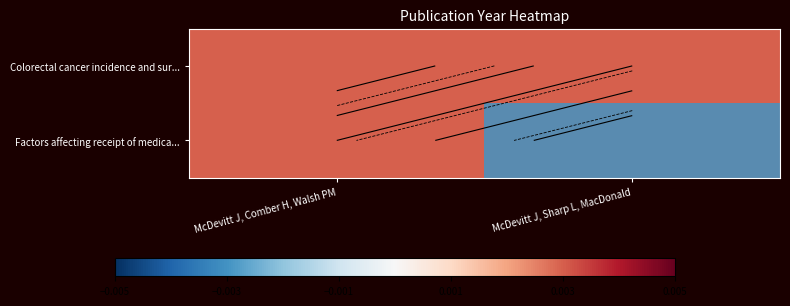

Is it true that Factors affecting receipt of medica... equals 1218.1 at McDevitt J, Sharp L, MacDonald?

False